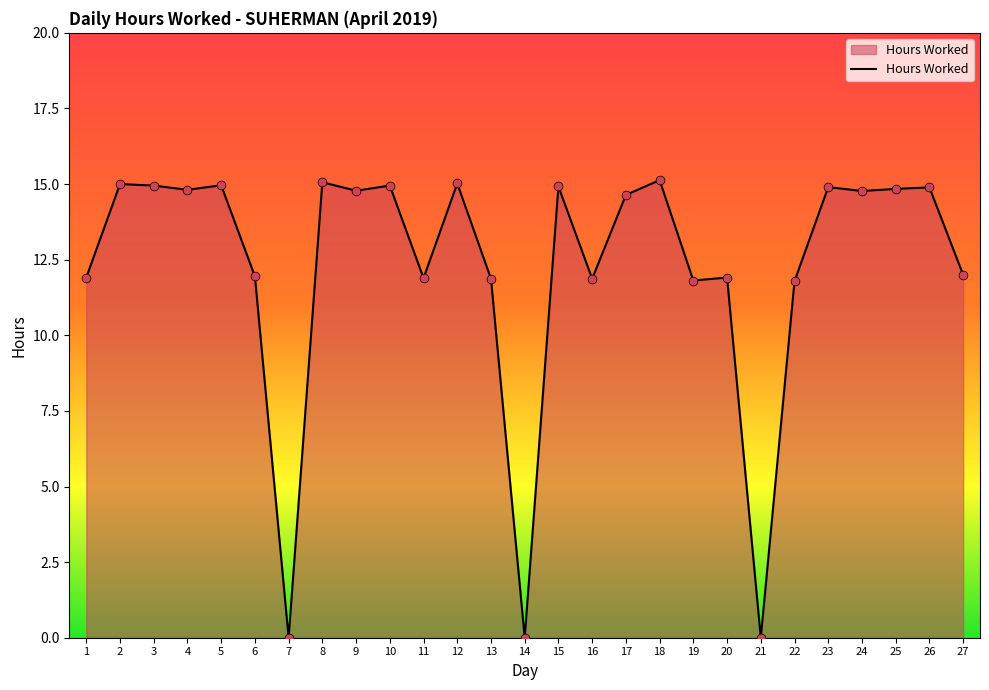

What is the ratio of the value at 13 to the value at 26?

0.8